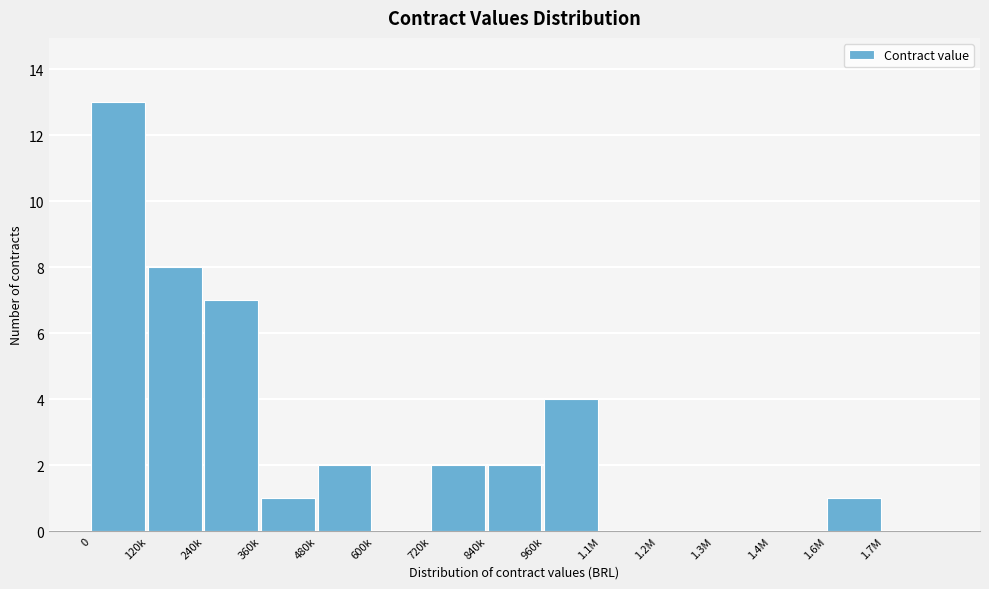

Reading left to right, list all the values displayed in this chart.

0=13	120k=8	240k=7	360k=1	480k=2	600k=0	720k=2	840k=2	960k=4	1.1M=0	1.2M=0	1.3M=0	1.4M=0	1.6M=1	1.7M=0